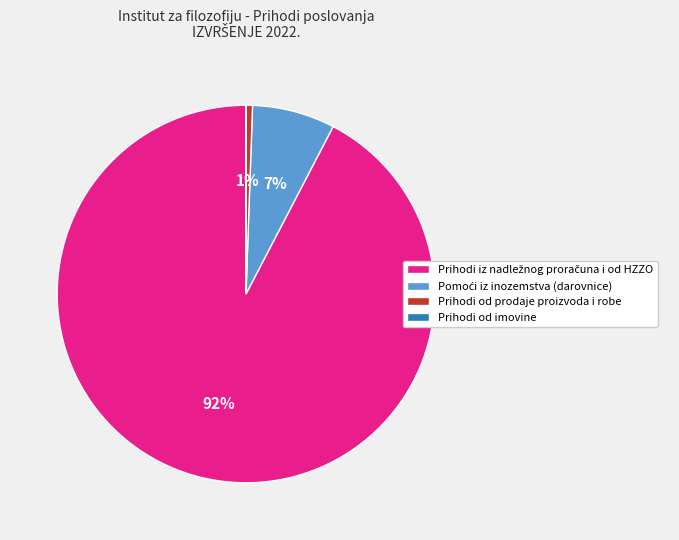

Is there a majority slice in this chart?

Yes